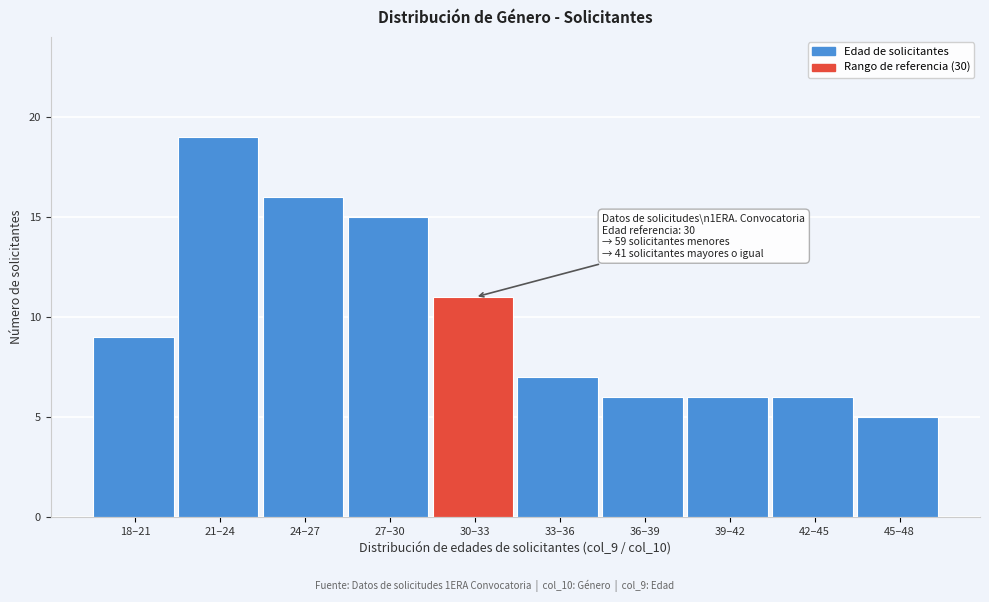

Reading left to right, list all the values displayed in this chart.

9	19	16	15	11	7	6	6	6	5